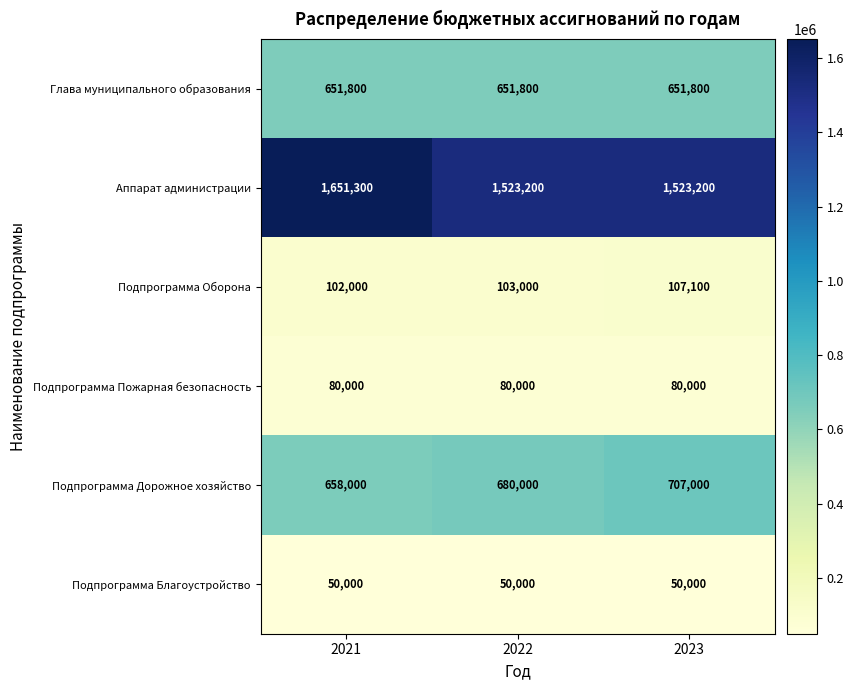

At 2023, list the series in order from smallest to largest.

Подпрограмма Благоустройство, Подпрограмма Пожарная безопасность, Подпрограмма Оборона, Глава муниципального образования, Подпрограмма Дорожное хозяйство, Аппарат администрации